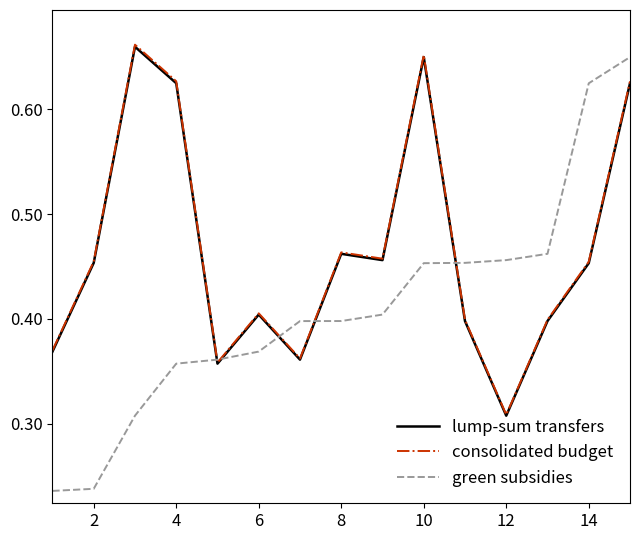

Which series has the largest range (max minus min)?

green subsidies